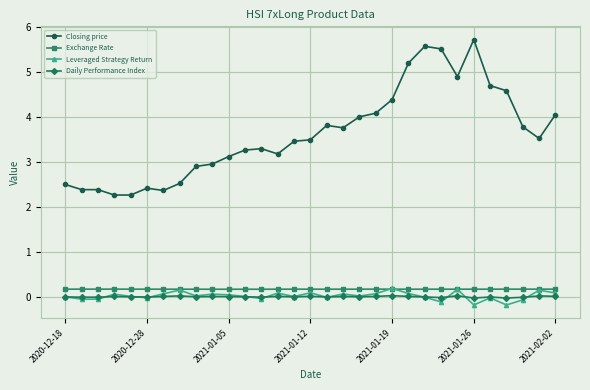

In Daily Performance Index, how many points are higher than both neighbors (excluding endpoints)?

10